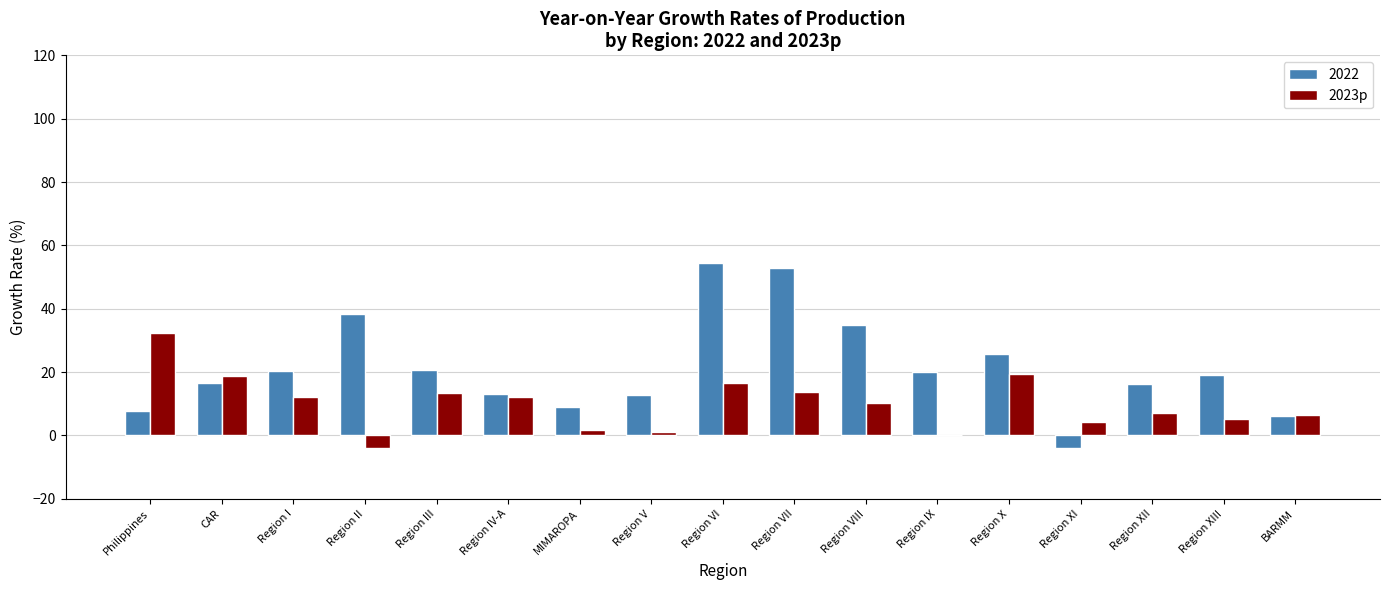

What is the maximum value shown in the chart?

54.6